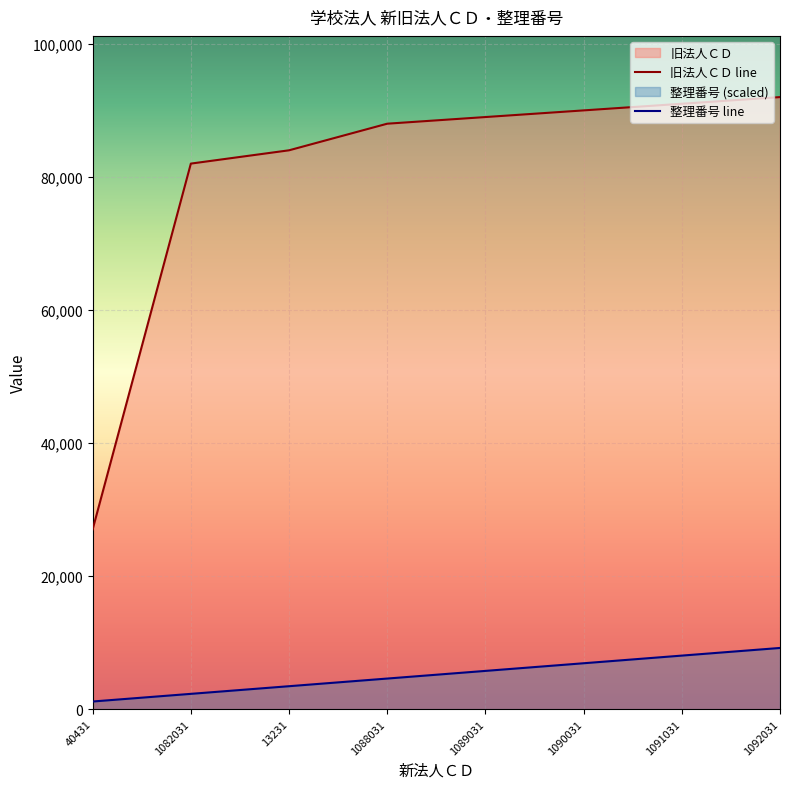

What is the sum of all 旧法人ＣＤ line values?

643248.0